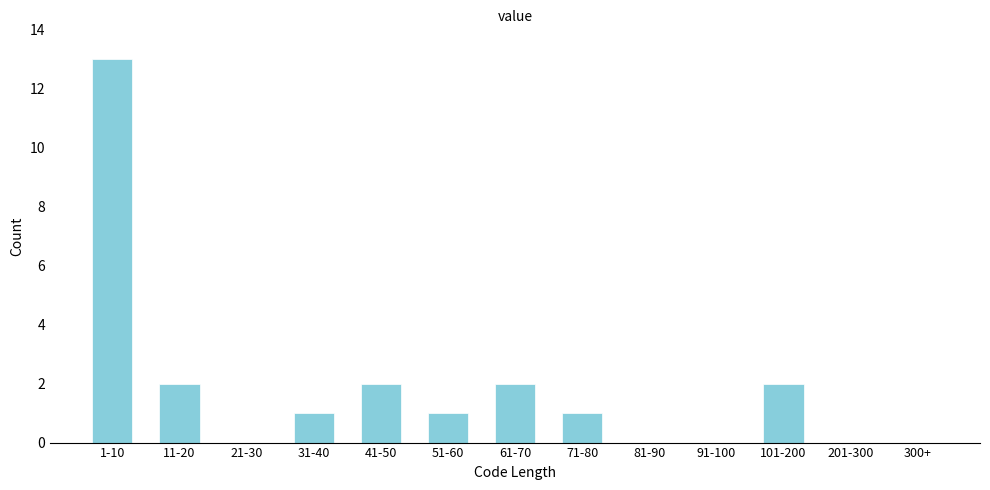

Reading left to right, transcribe all the data shown in this chart.

1-10=13	11-20=2	21-30=0	31-40=1	41-50=2	51-60=1	61-70=2	71-80=1	81-90=0	91-100=0	101-200=2	201-300=0	300+=0